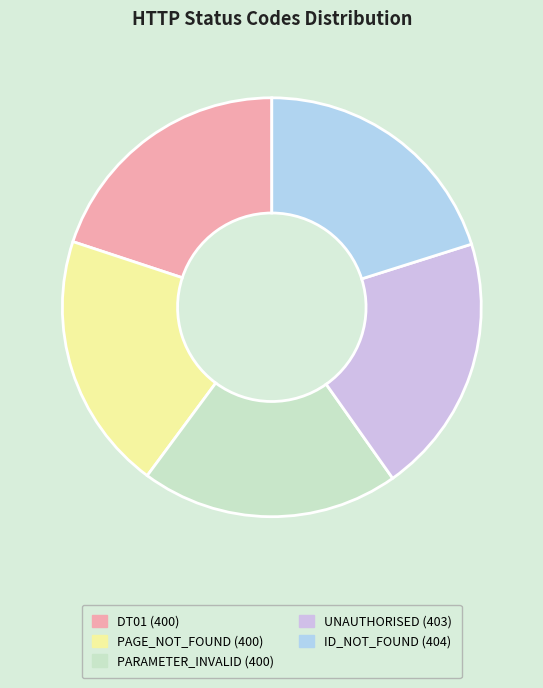

How many segments does this pie chart have?

5